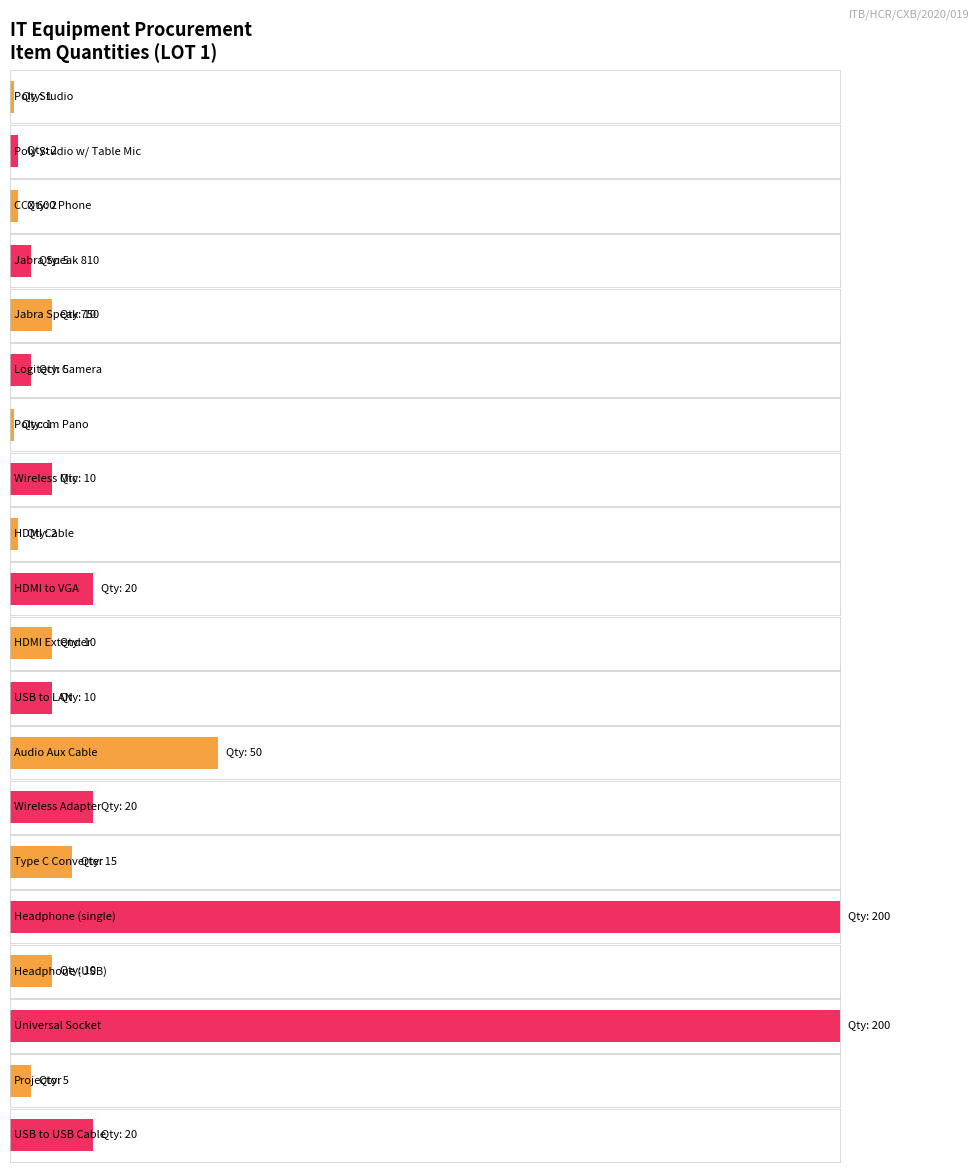

Reading left to right, transcribe all the data shown in this chart.

Poly Studio=1	Poly Studio w/ Table Mic=2	CCX 600 Phone=2	Jabra Speak 810=5	Jabra Speak 750=10	Logitech Camera=5	Polycom Pano=1	Wireless Mic=10	HDMI Cable=2	HDMI to VGA=20	HDMI Extender=10	USB to LAN=10	Audio Aux Cable=50	Wireless Adapter=20	Type C Converter=15	Headphone (single)=200	Headphone (USB)=10	Universal Socket=200	Projector=5	USB to USB Cable=20